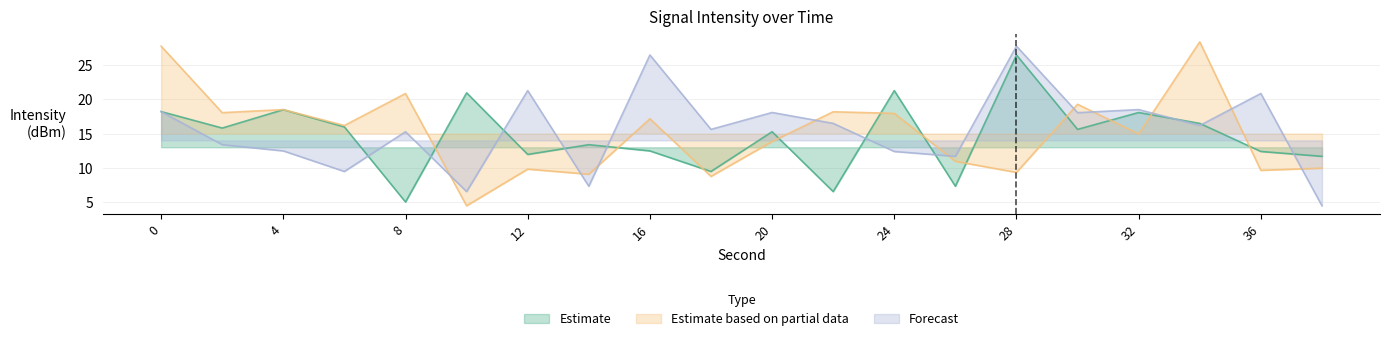

How many data points does each series have?

20